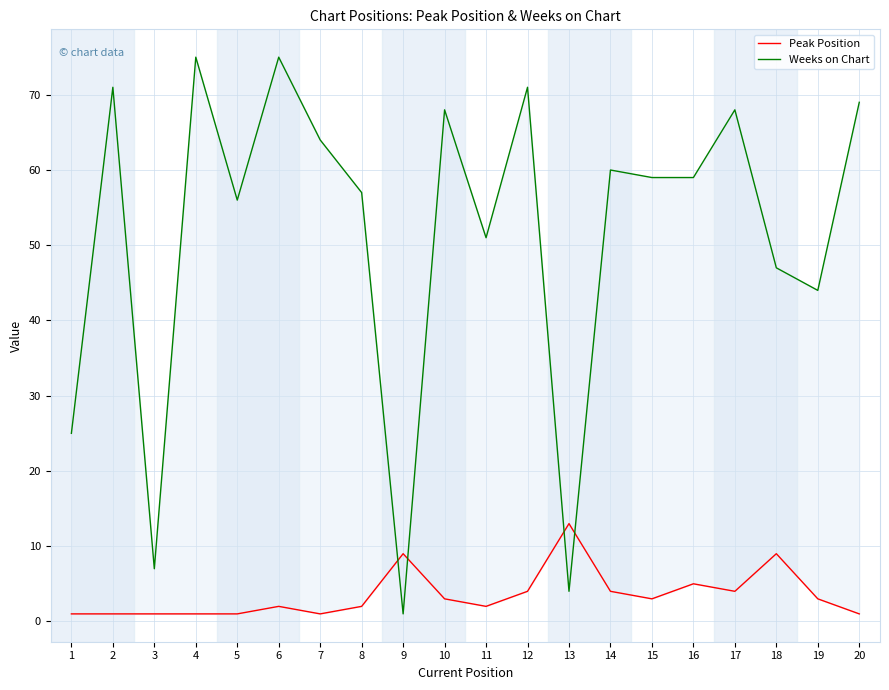

Which series has the largest range (max minus min)?

Weeks on Chart